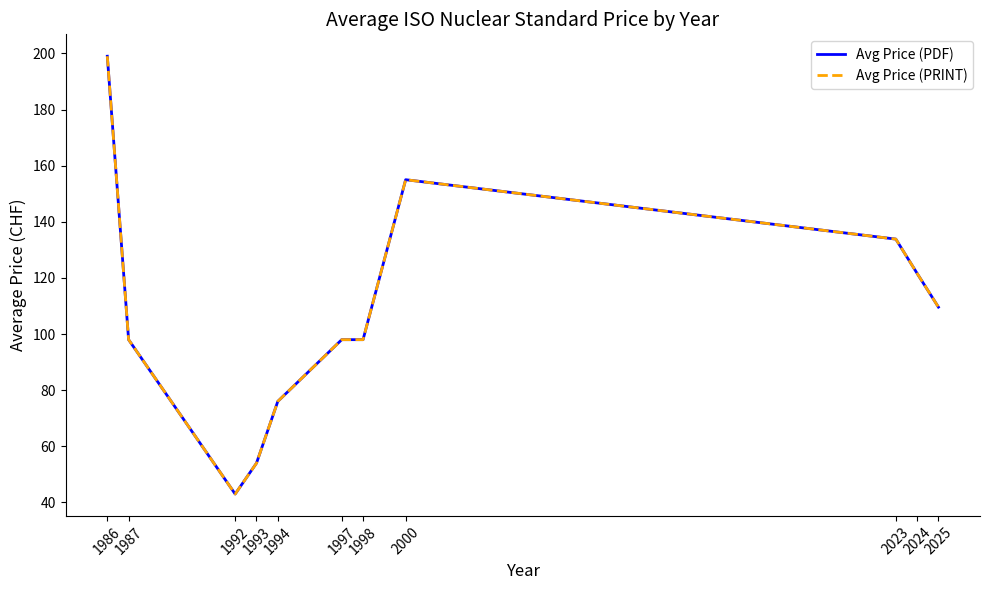

True or false: Avg Price (PRINT) has more than 1 interior local peaks.

False